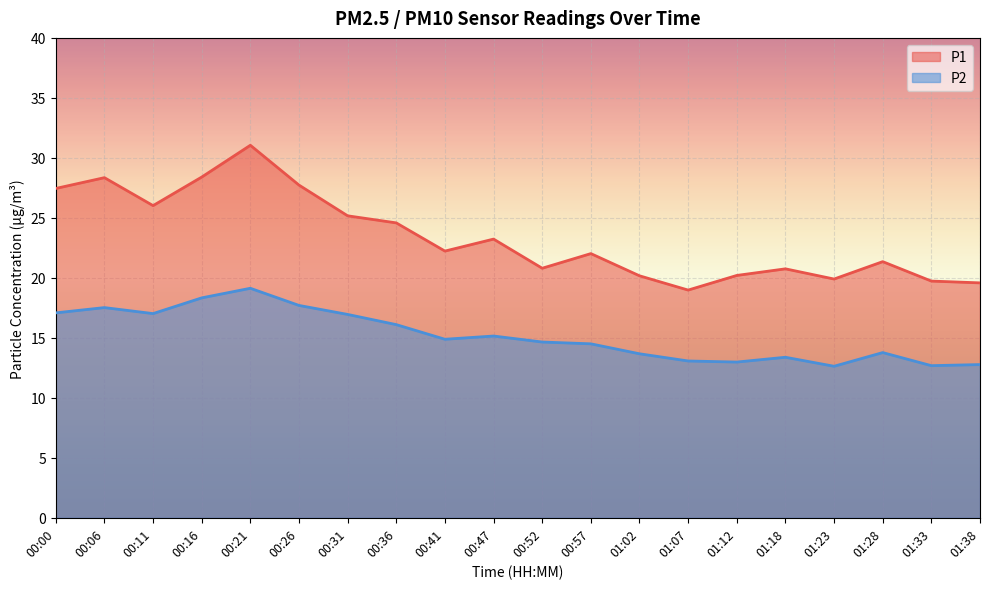

What is the label of the 7th point from the left?

00:31